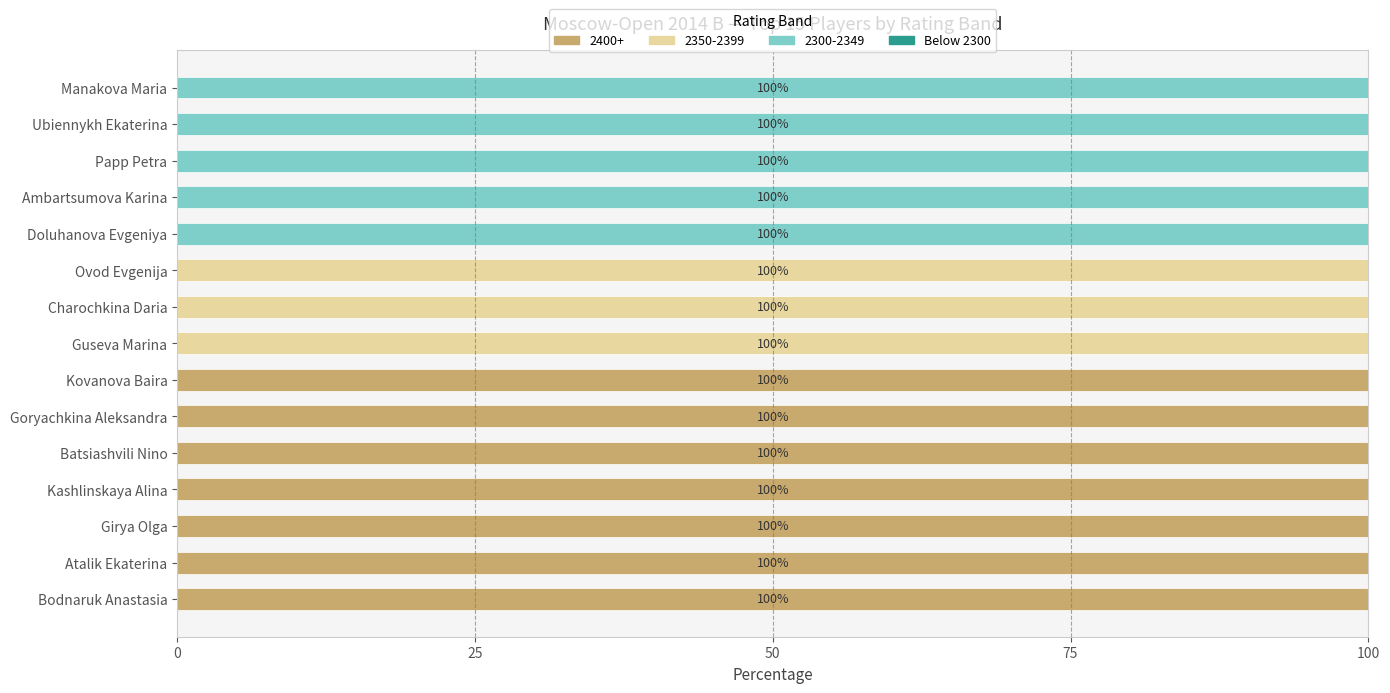

The 2400+ series shows 100 at Bodnaruk Anastasia. True or false?

True